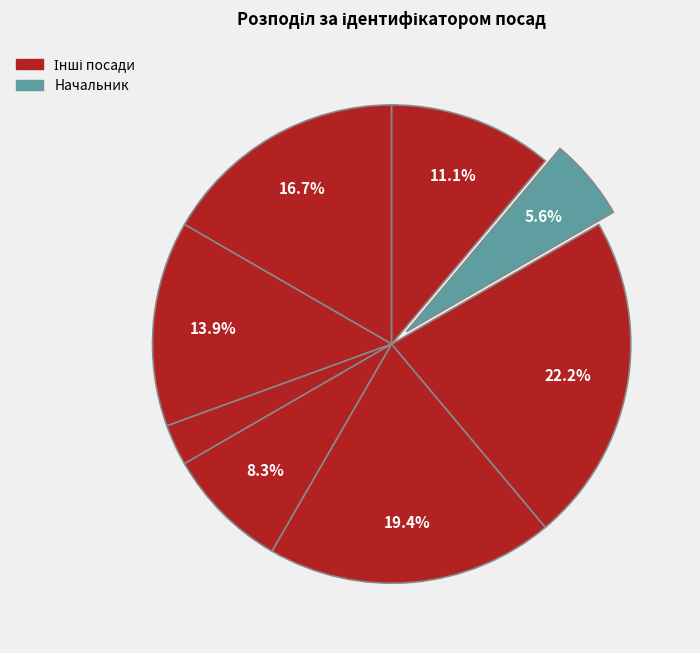

How many segments does this pie chart have?

8